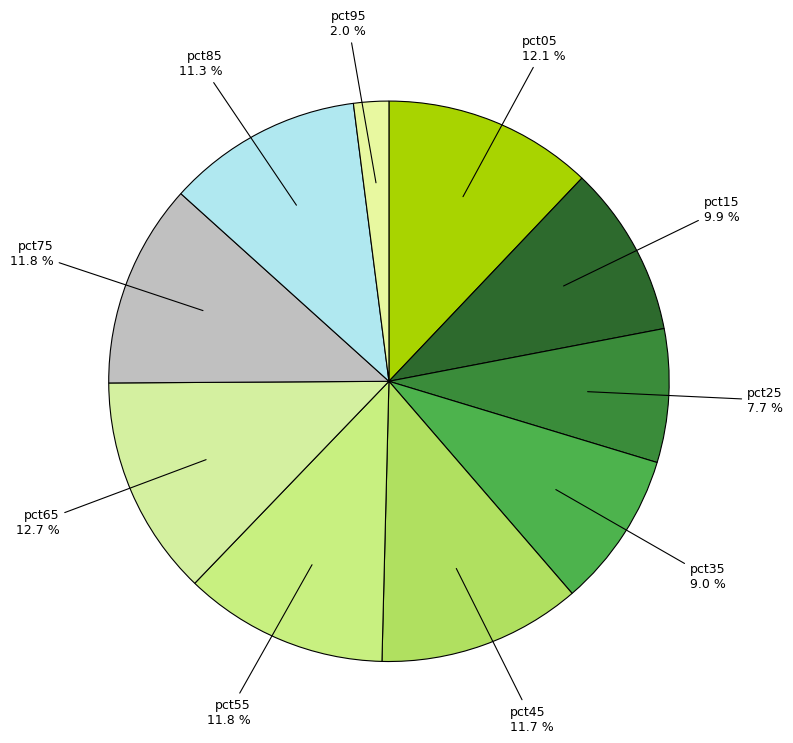

The pct85 slice represents 22% of the pie. True or false?

False